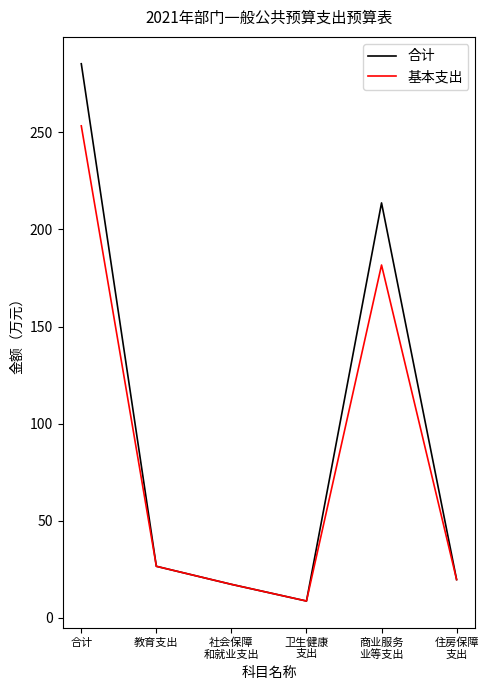

Reading left to right, transcribe all the data shown in this chart.

合计: 285.4	26.4	17.1	8.5	213.7	19.6
基本支出: 253.4	26.4	17.1	8.5	181.7	19.6